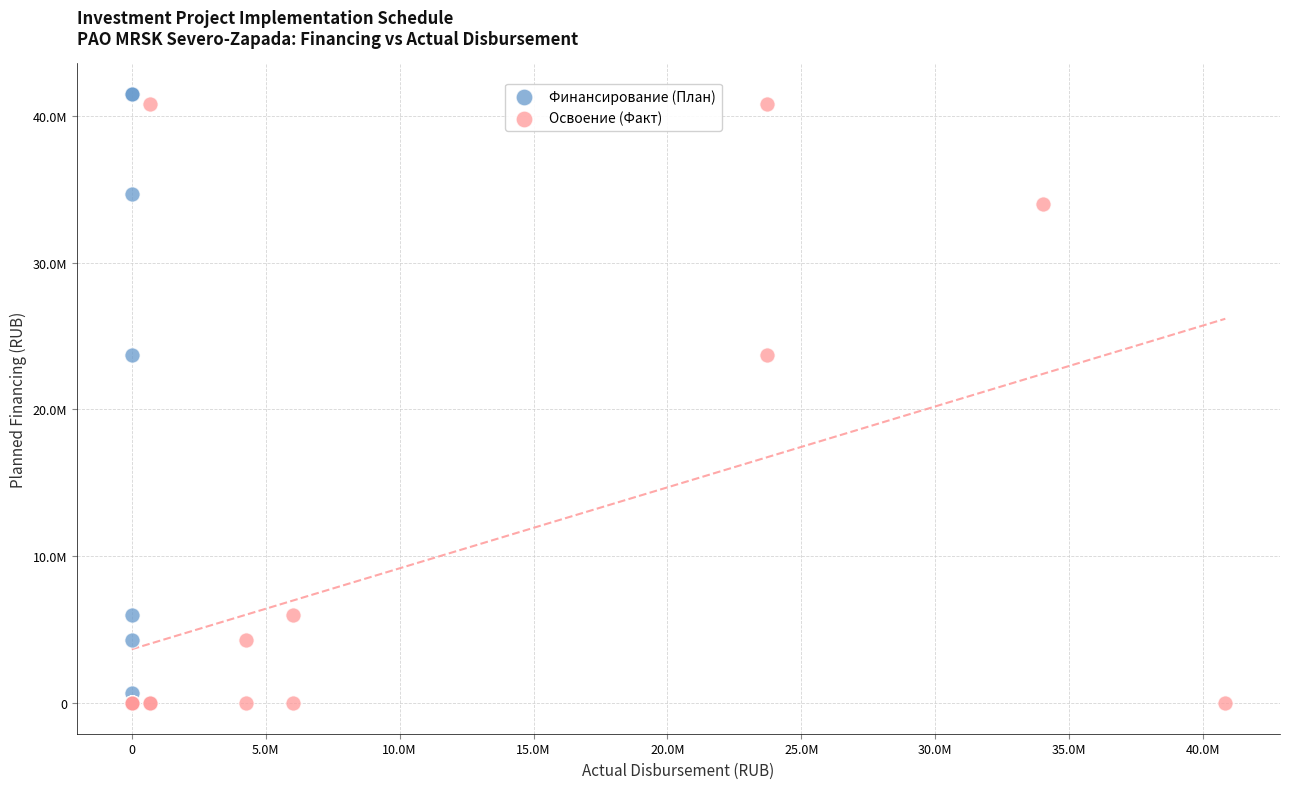

Which series reaches the maximum Y coordinate?

Финансирование (План)